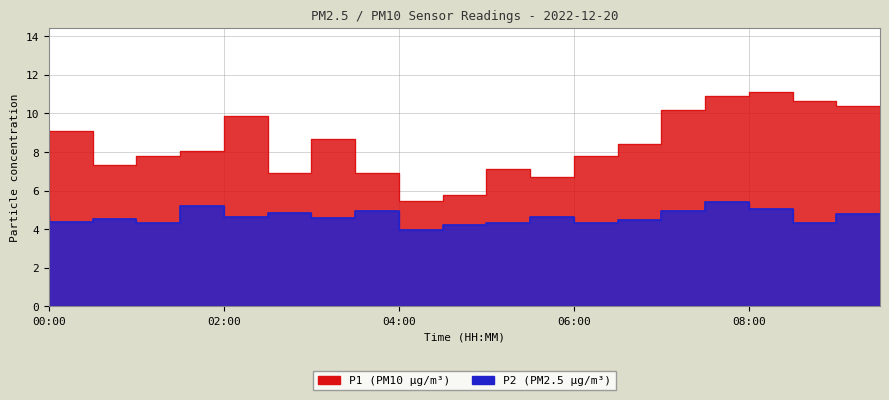

True or false: P2 has a value of 5.0 at 04:00.

True